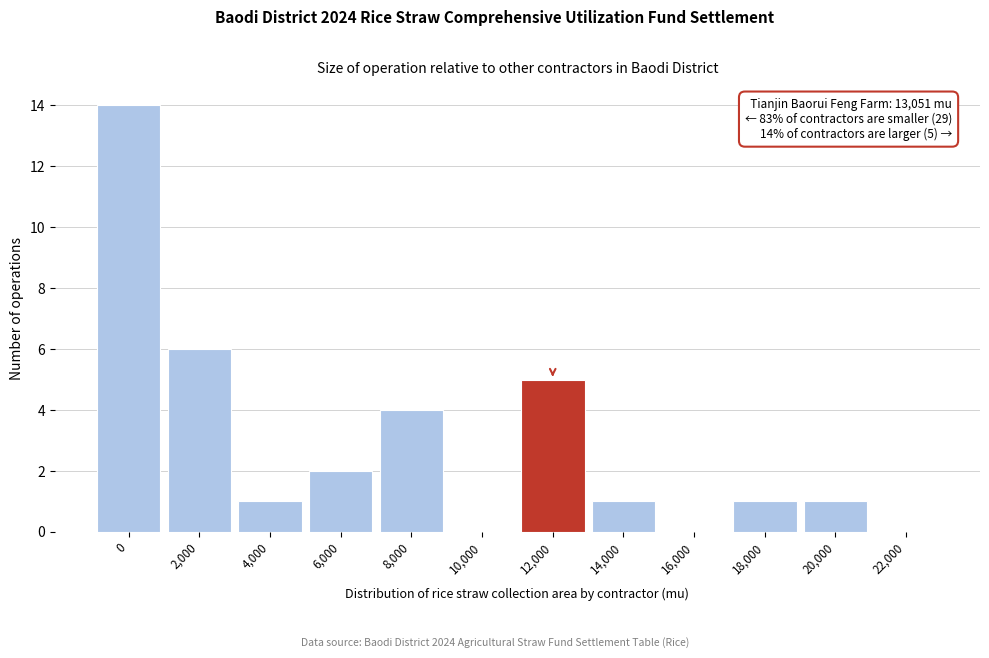

Reading left to right, list all the values displayed in this chart.

0=14	2,000=6	4,000=1	6,000=2	8,000=4	10,000=0	12,000=5	14,000=1	16,000=0	18,000=1	20,000=1	22,000=0